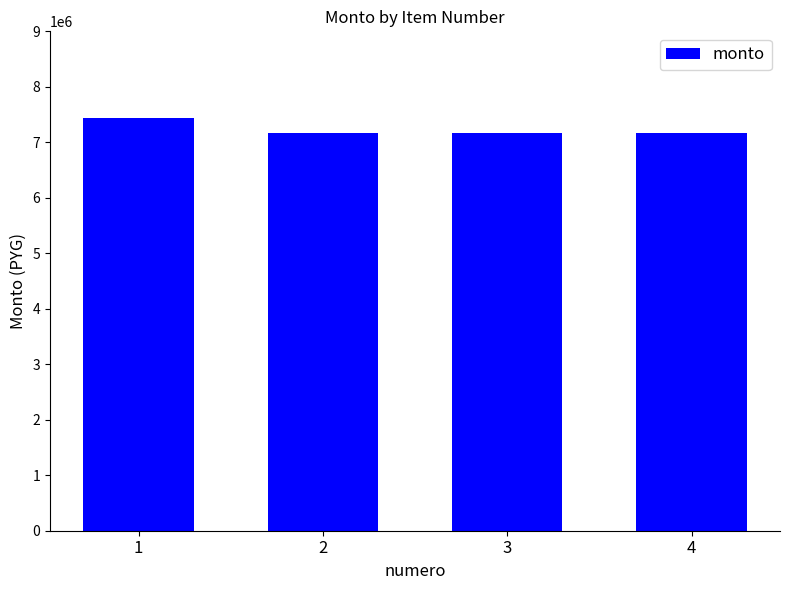

Reading right to left, extract all data points from this chart.

7170000	7170000	7170000	7440000